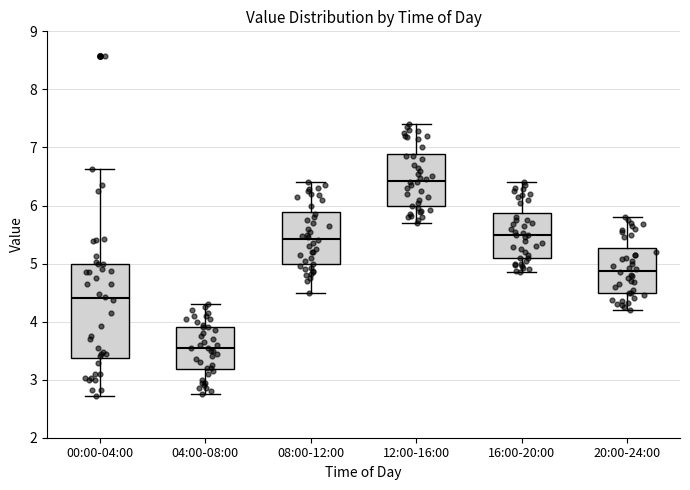

Which box is the tallest, from its lower edge to its upper edge?

00:00-04:00